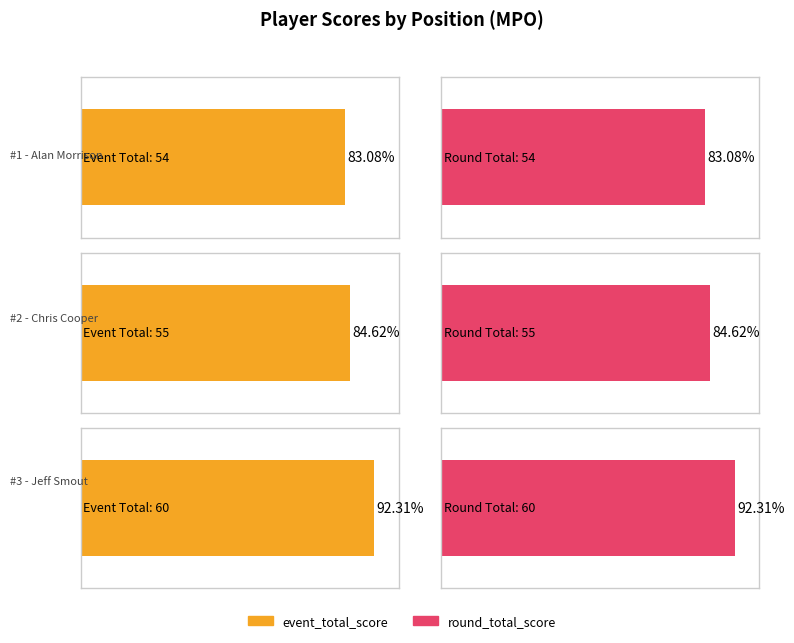

What is the highest value of the round_total_score series?

60